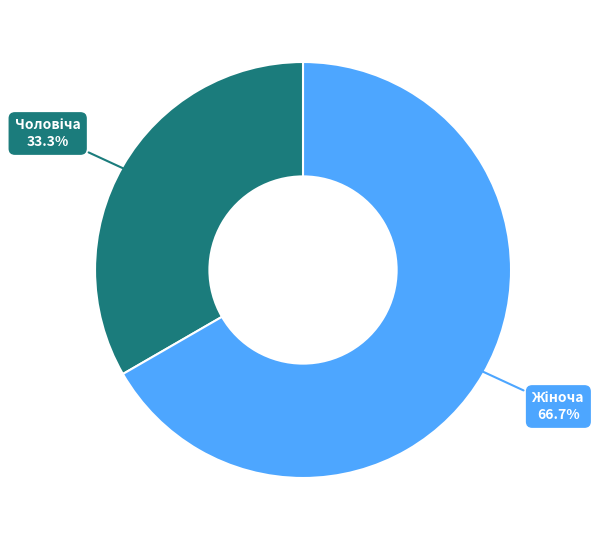

Is there any slice that represents more than half of the pie?

Yes